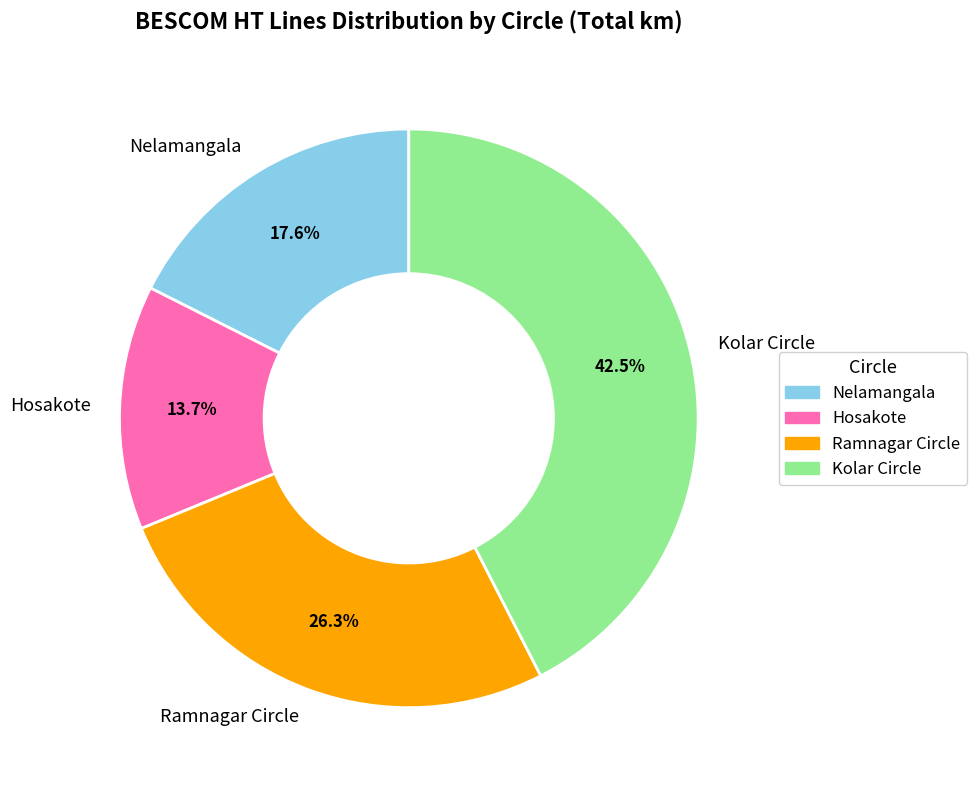

Does Kolar Circle represent more than half of the total?

No